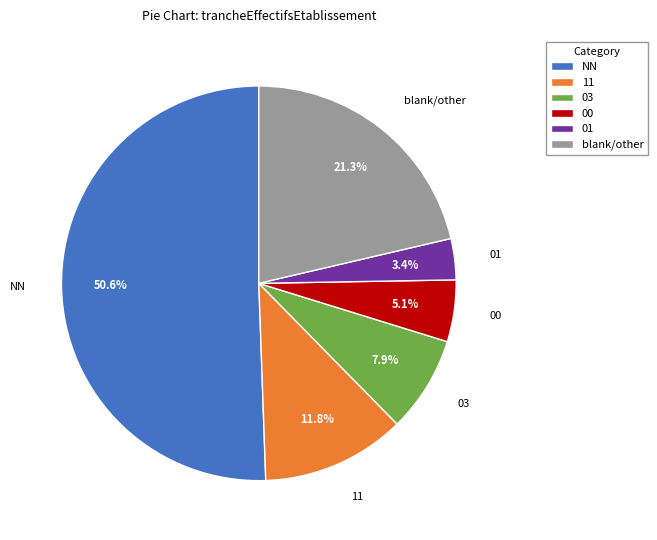

What percentage is NOT represented by 03?

92.1%